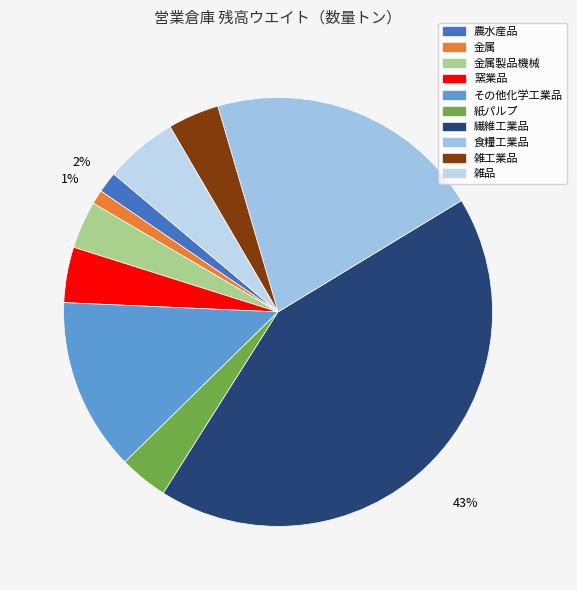

Rank the categories by value from highest to lowest.

繊維工業品, 食糧工業品, その他化学工業品, 雑品, 窯業品, 雑工業品, 紙パルプ, 金属製品機械, 農水産品, 金属